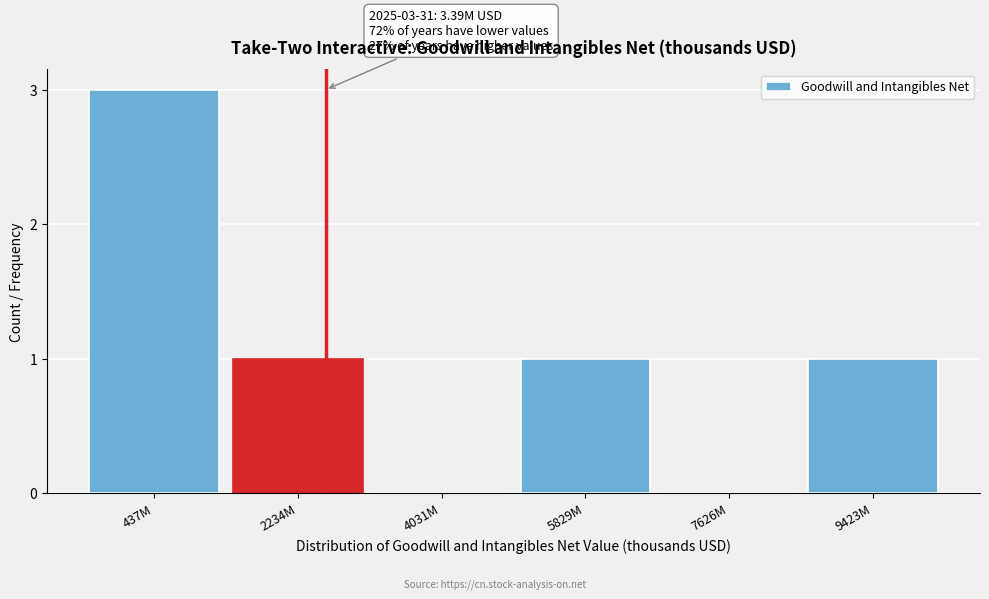

Reading right to left, transcribe all the data shown in this chart.

9423M=1	7626M=0	5829M=1	4031M=0	2234M=1	437M=3